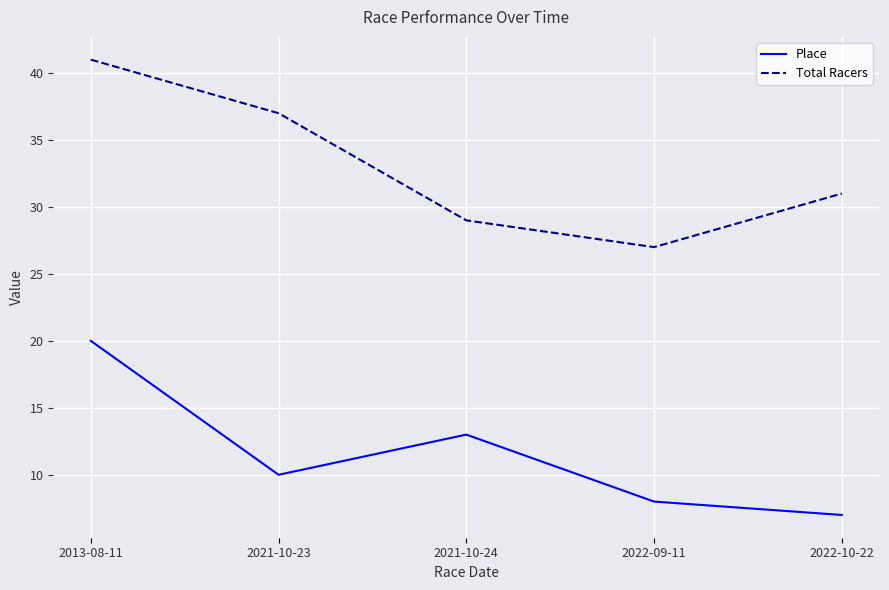

Reading left to right, list all the values displayed in this chart.

Place: 20	10	13	8	7
Total Racers: 41	37	29	27	31